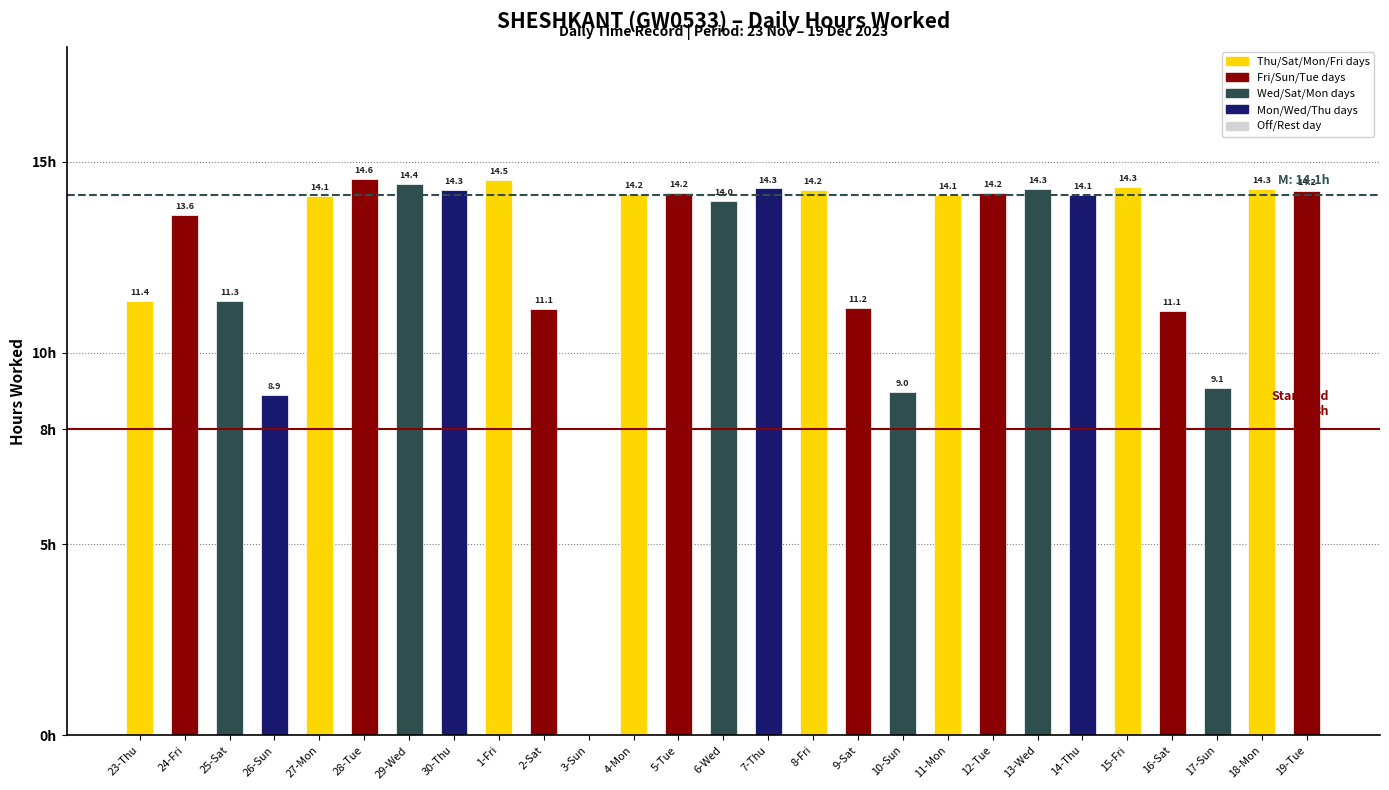

At which label is the value closest to 7?

26-Sun